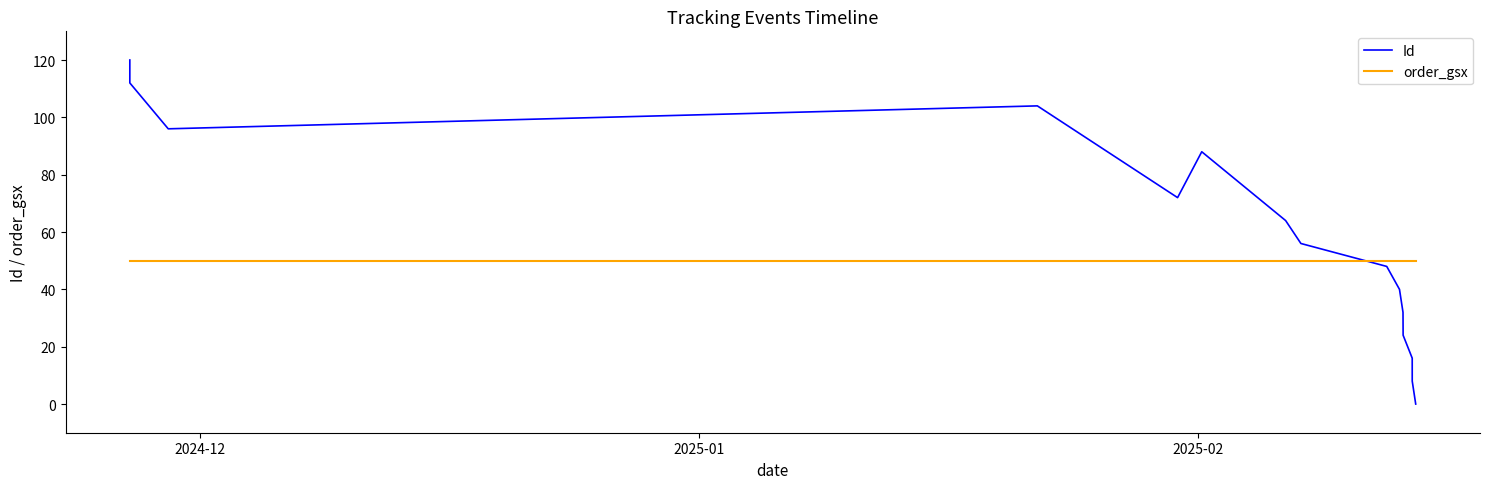

Which series has the widest spread of values?

Id